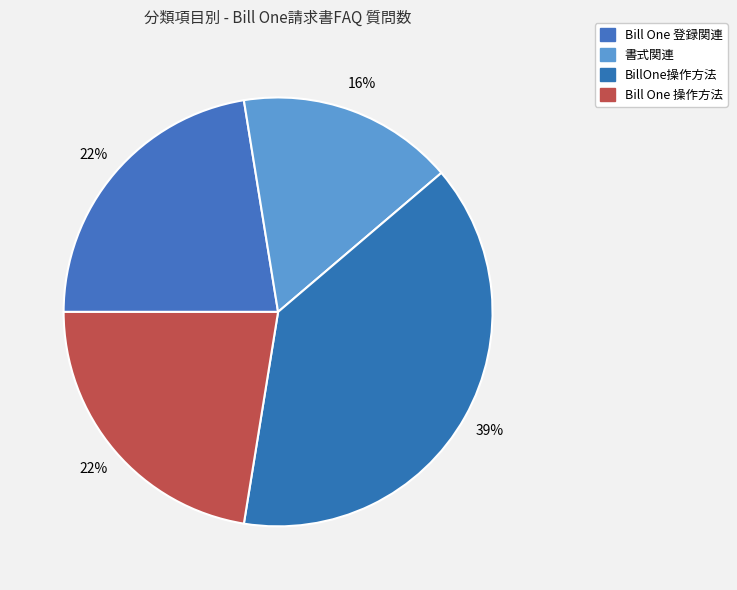

What percentage is the BillOne操作方法 slice, to the nearest percent?

39%